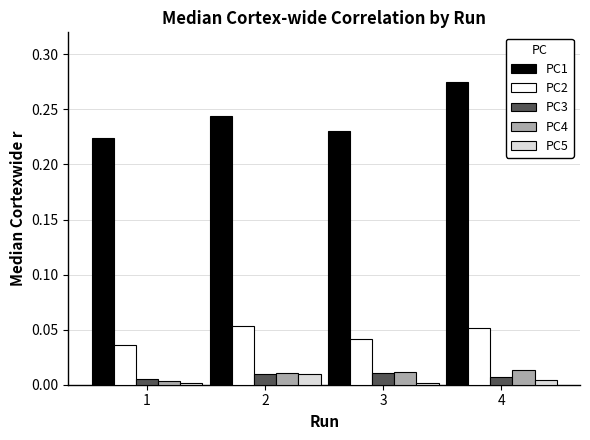

Which series has the widest spread of values?

PC1